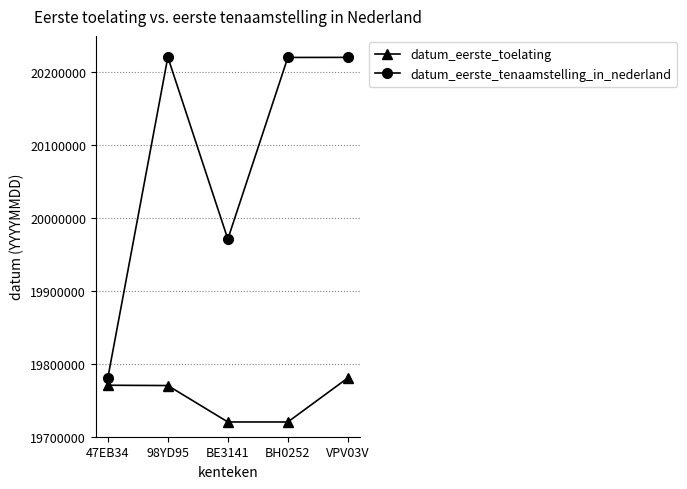

What are all the series names shown in the legend?

datum_eerste_toelating, datum_eerste_tenaamstelling_in_nederland